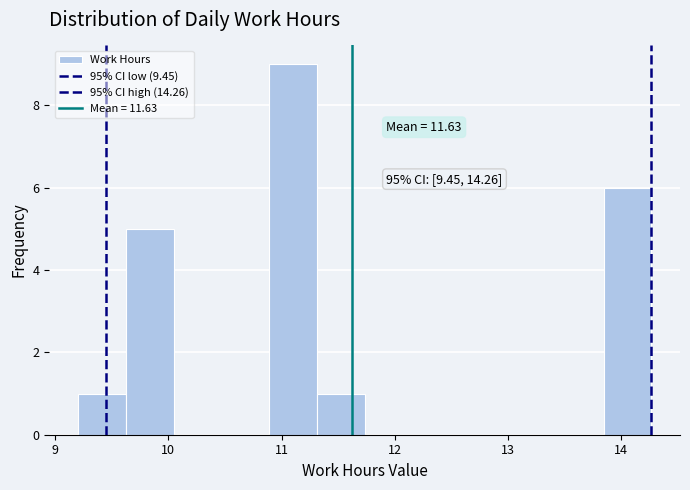

Over which range of the x-axis is the bar tallest?

10.9 to 11.3